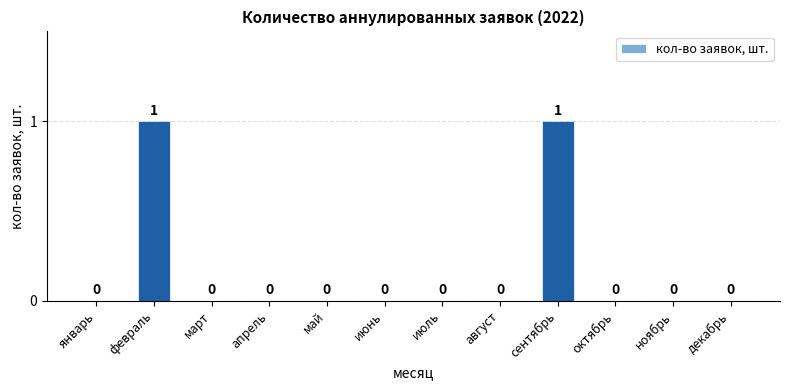

Is it true that the value at ноябрь is 0?

True